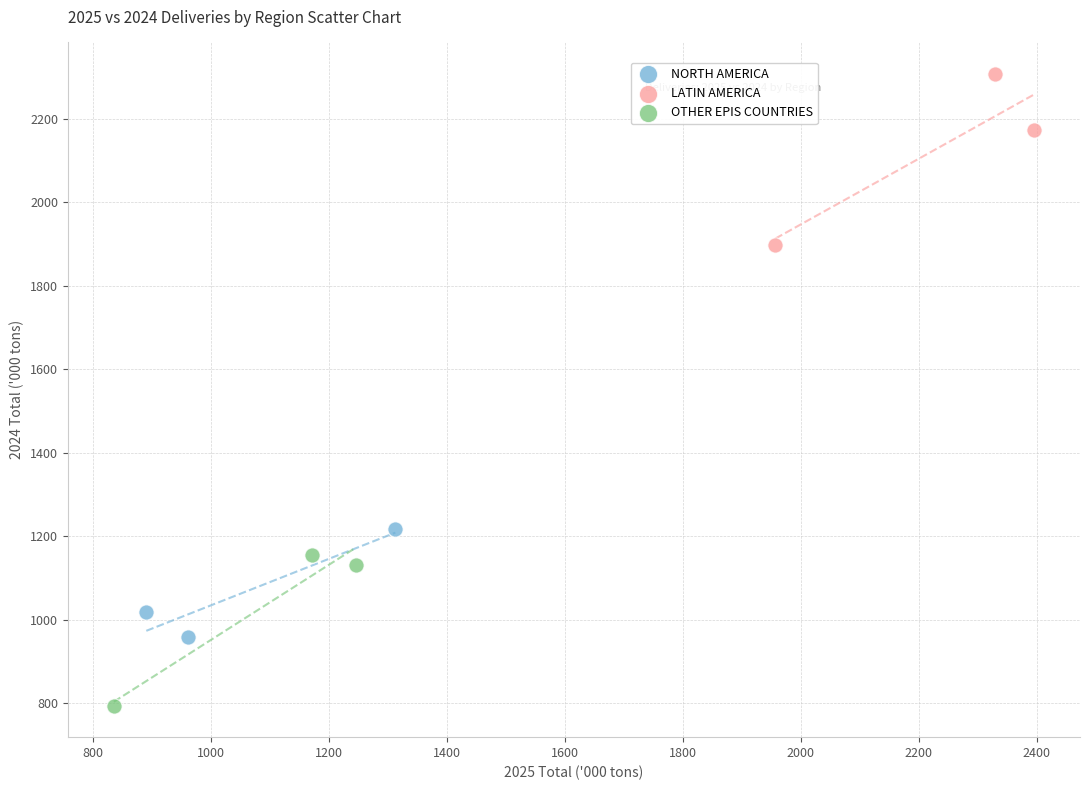

Which series contains the lowest Y value?

OTHER EPIS COUNTRIES